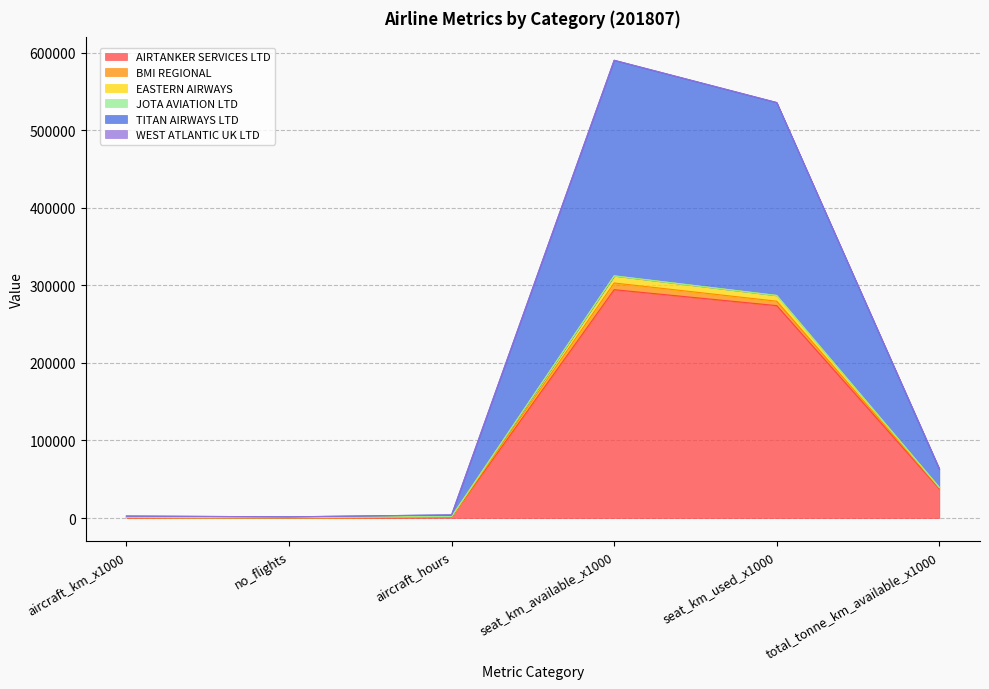

Does the chart have visible grid lines?

Yes